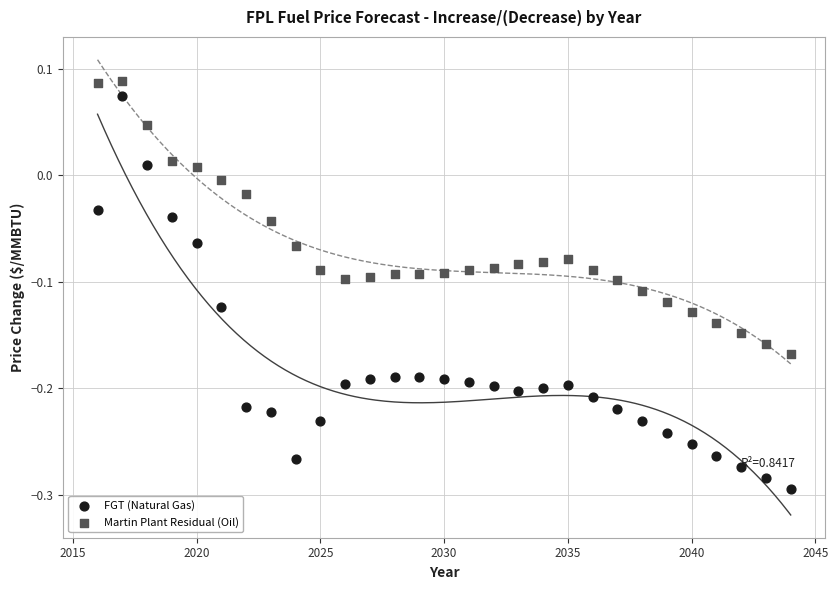

Across all data points, what is the range of Y values (max minus min)?

0.4